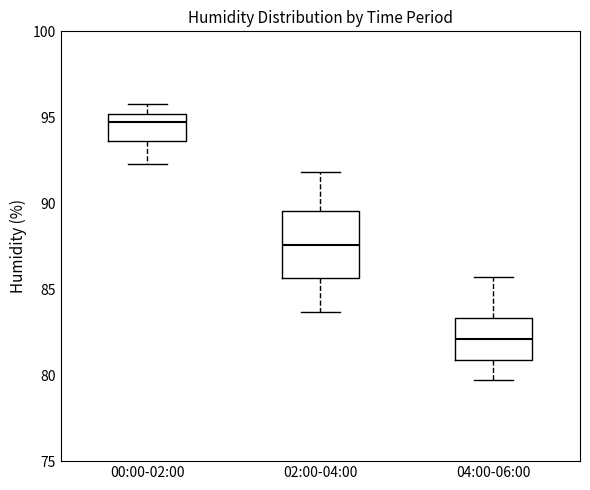

Comparing the boxes themselves (not the whiskers), which one is the tallest?

02:00-04:00